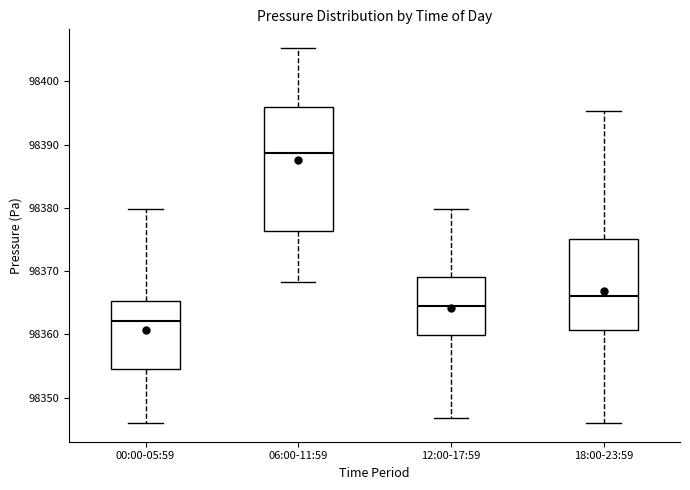

Reading left to right, read every box against the y-axis: the position of its median line, the range the box covers, and the ends of its whiskers. The values are not printed on the chart, so give them approximately, as read against the axis.

00:00-05:59: median 98362, box 98354 to 98365, whiskers 98346 to 98380
06:00-11:59: median 98389, box 98376 to 98396, whiskers 98368 to 98405
12:00-17:59: median 98365, box 98360 to 98369, whiskers 98347 to 98380
18:00-23:59: median 98366, box 98361 to 98375, whiskers 98346 to 98395